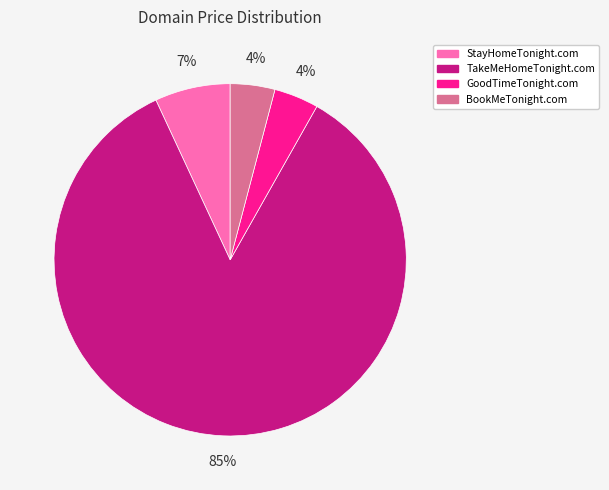

To the nearest percent, what percentage of the pie is GoodTimeTonight.com?

4%